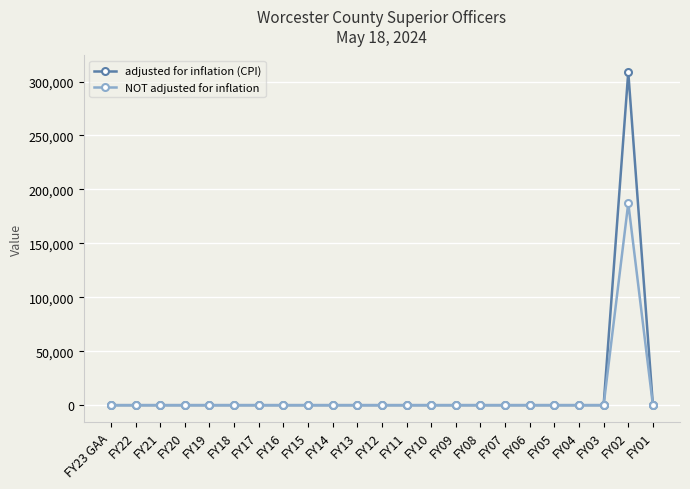

Which series has the largest range (max minus min)?

adjusted for inflation (CPI)